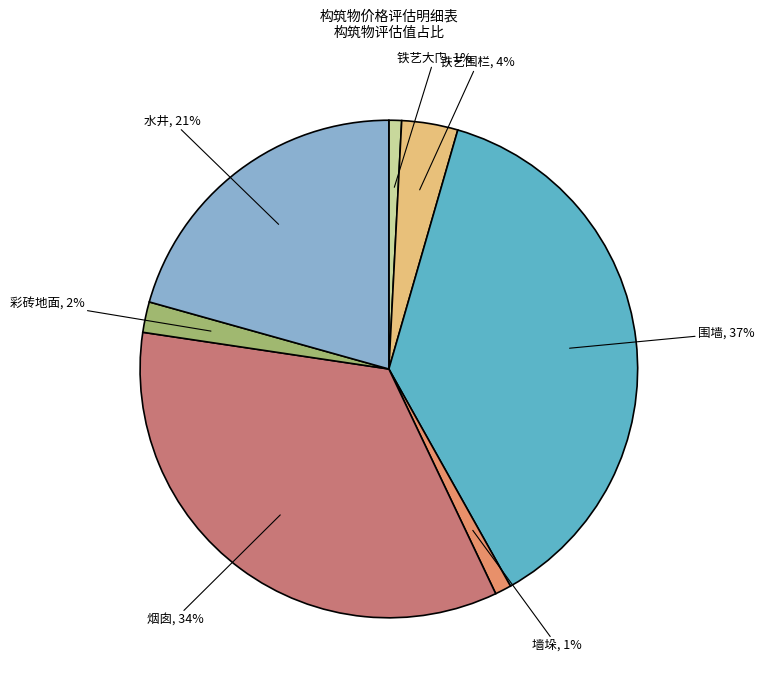

To the nearest percent, what is the difference between the 墙垛 and 烟囱 slice percentages?

33%